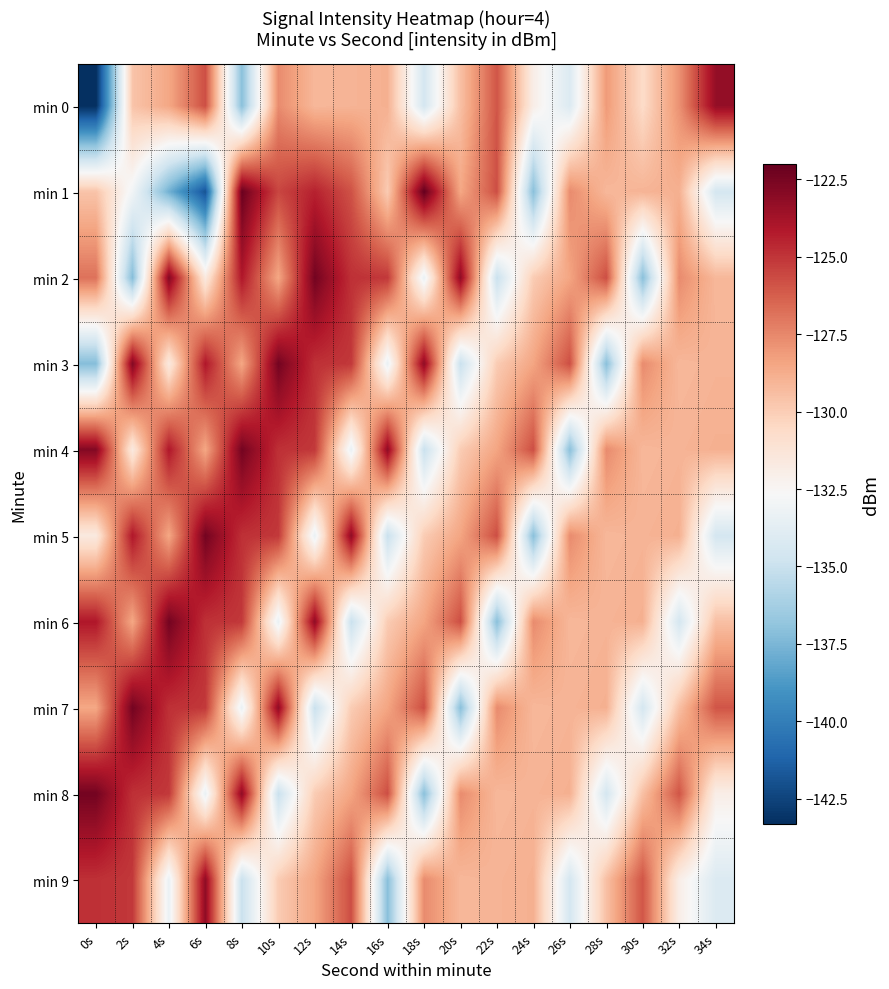

At which category is the sum across all series the highest?

10s